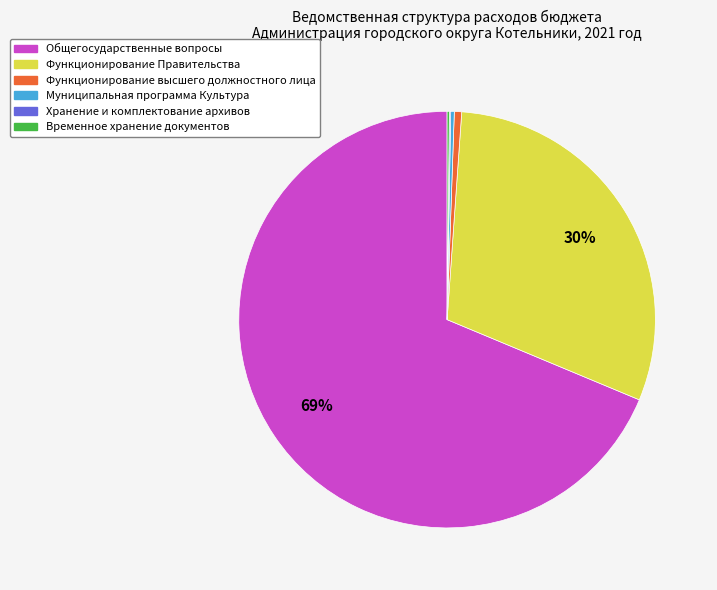

Does Общегосударственные вопросы account for over 50% of the chart?

Yes